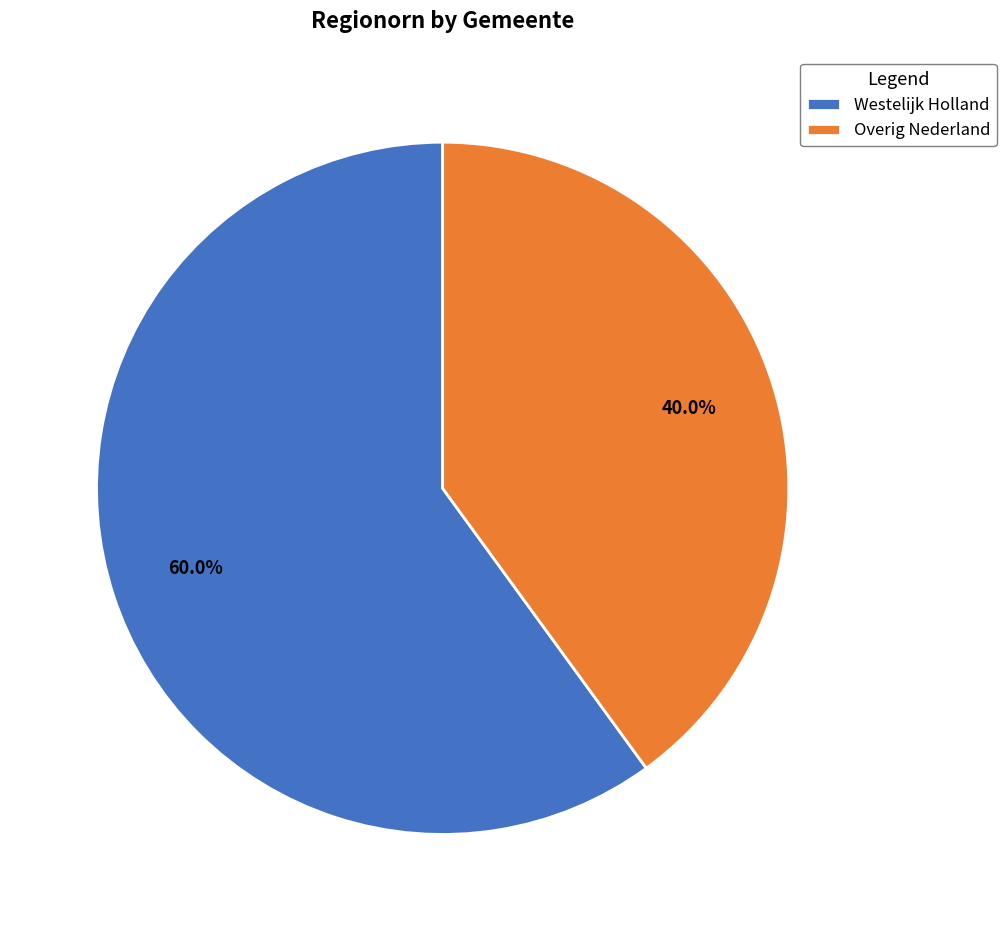

What is the smallest slice in the pie chart?

Overig Nederland